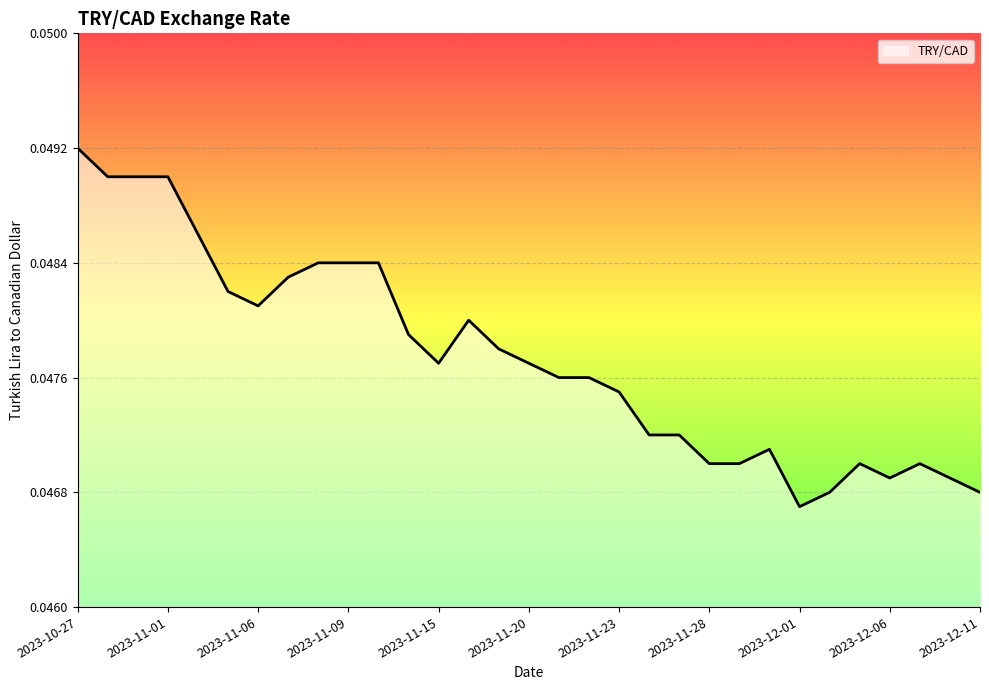

Where is the data nearest to the value 0?

24